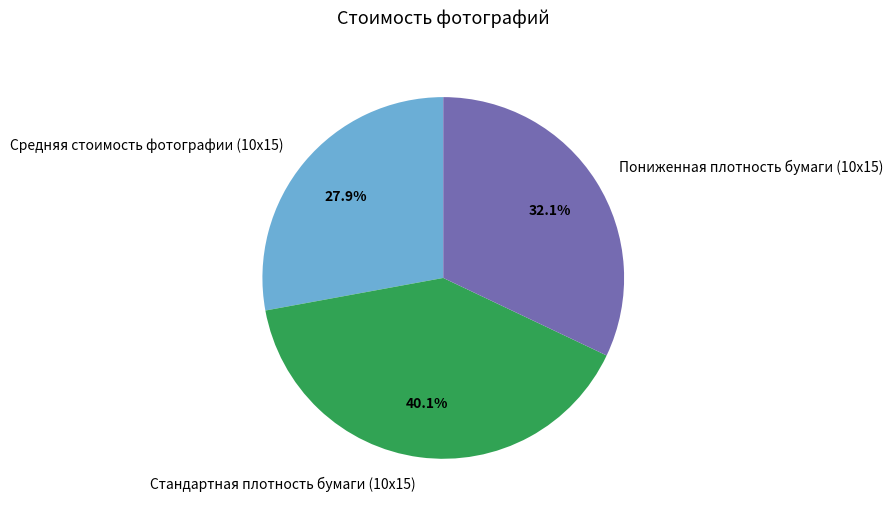

To the nearest percent, what is the difference between the largest and smallest slice percentages?

12%